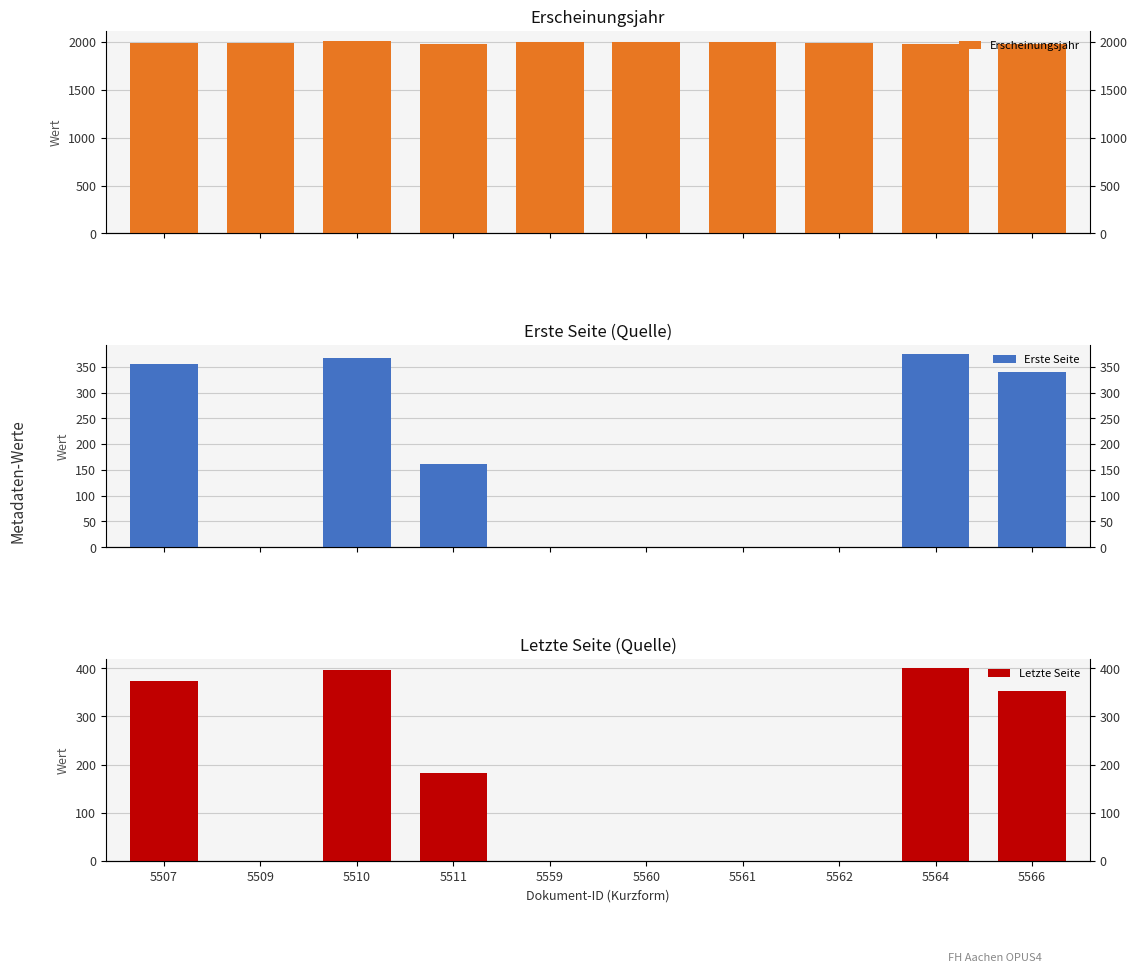

Is it true that Erste Seite equals 355 at 5507?

True